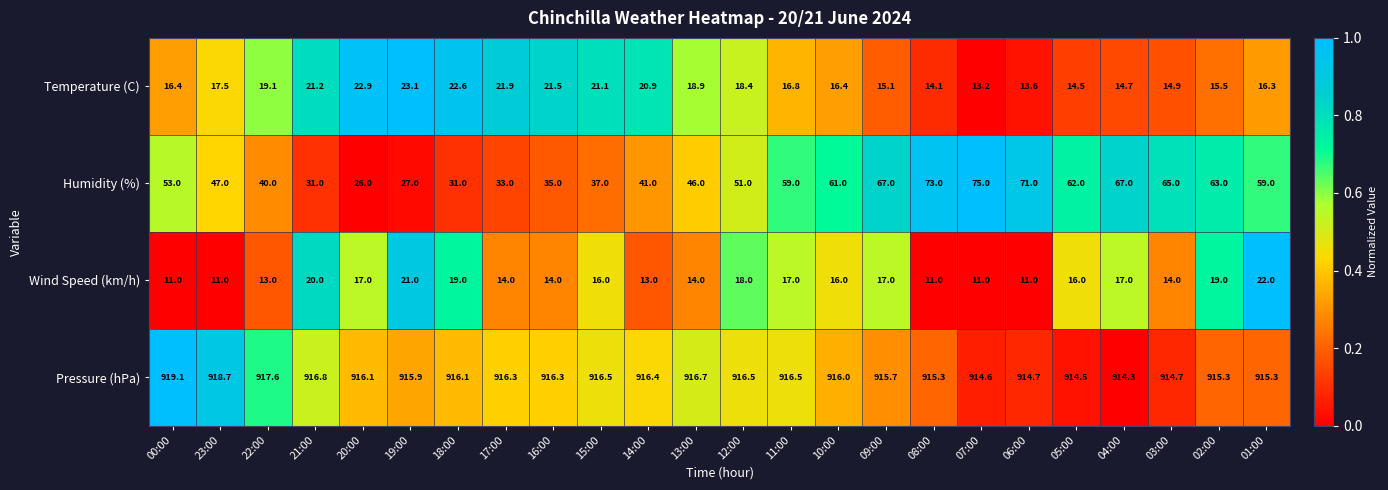

Read the Temperature (C) value at 14:00.

20.9